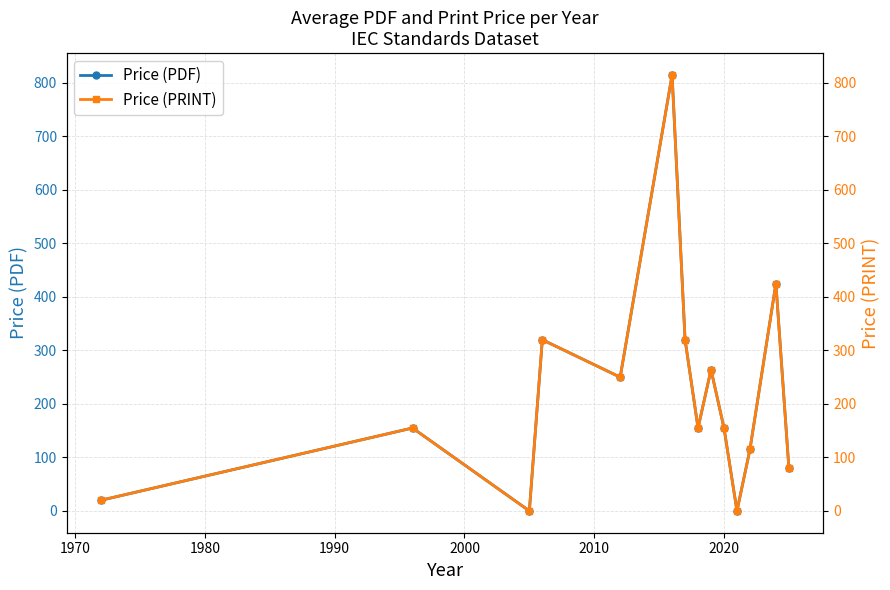

What are all the series names shown in the legend?

Price (PDF), Price (PRINT)